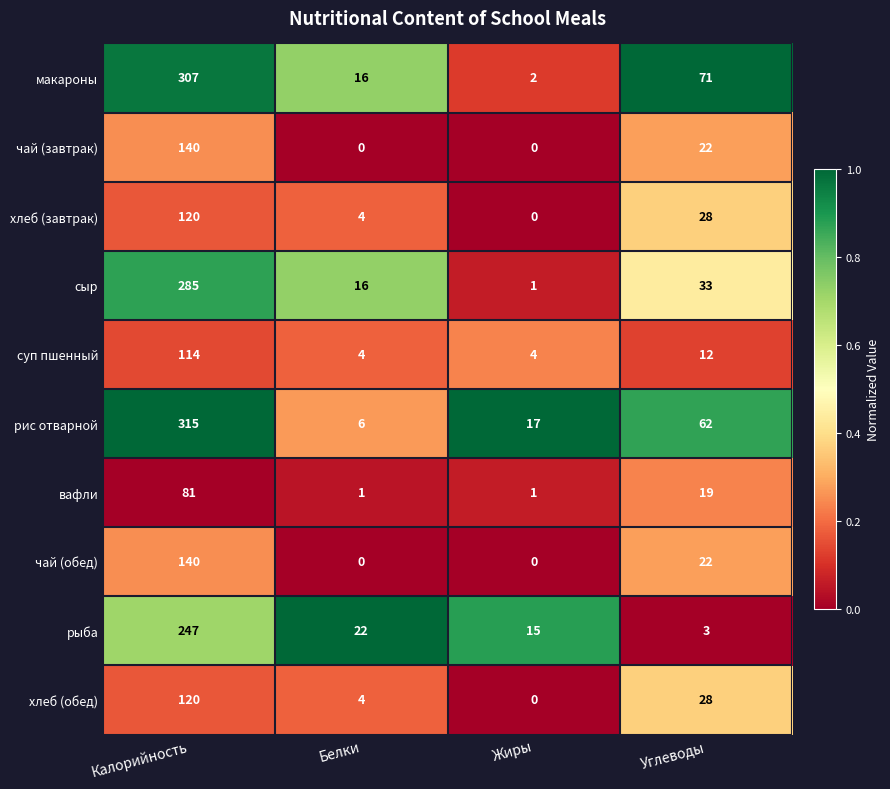

Which series has the largest total across all categories?

рис отварной